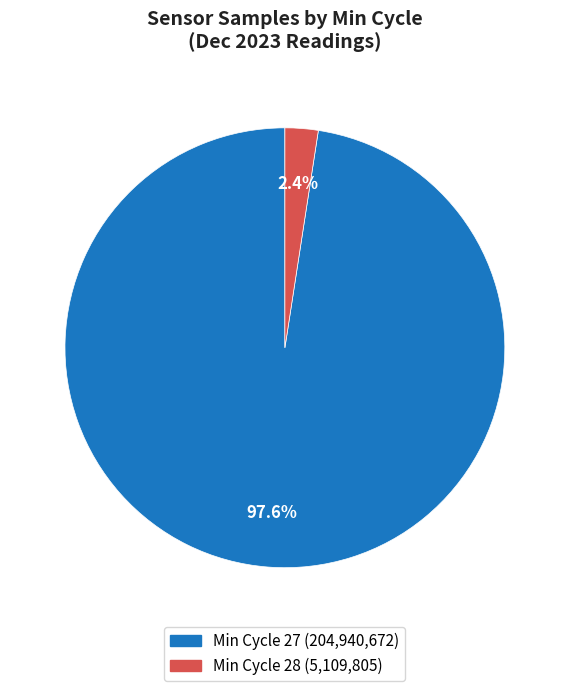

How many slices are in this pie chart?

2